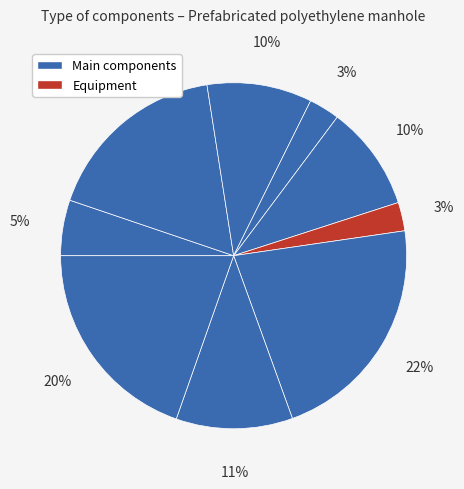

How many segments does this pie chart have?

9